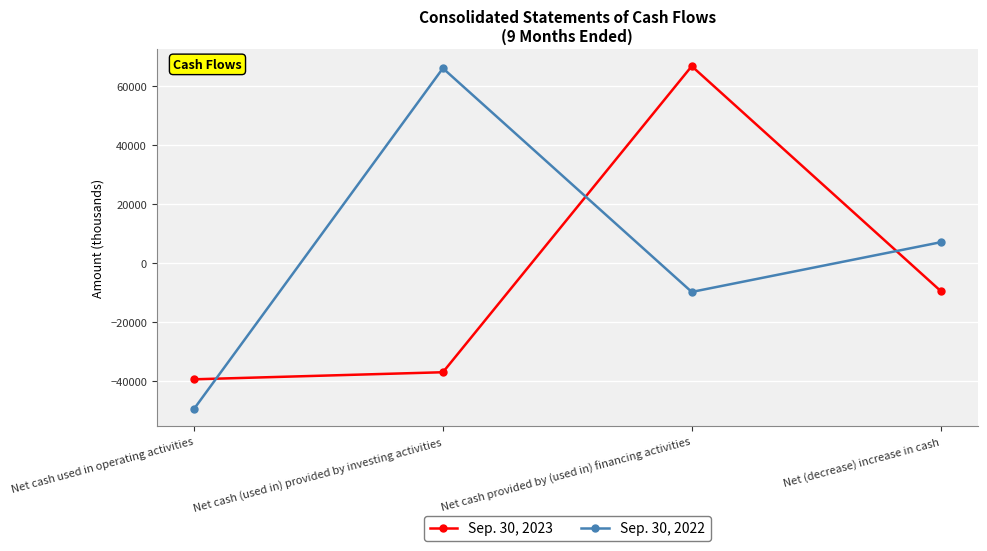

How many values in the Sep. 30, 2023 series exceed -9319?

1